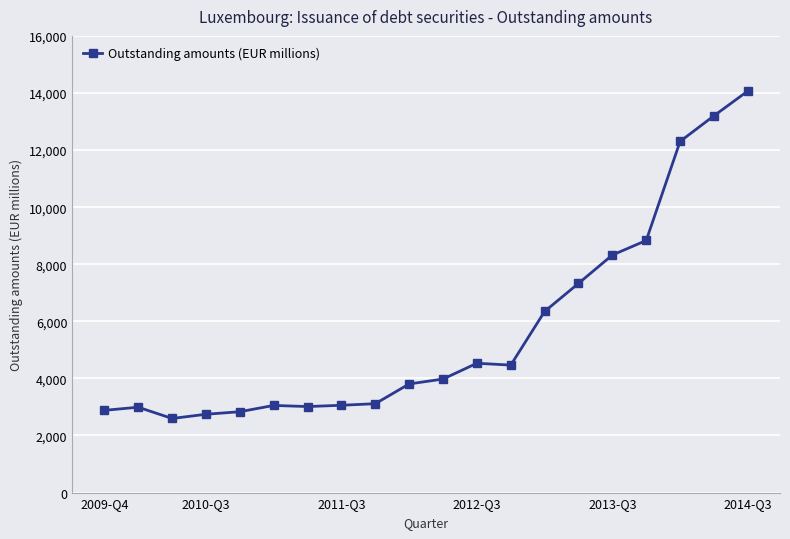

What is the minimum value shown in the chart?

2596